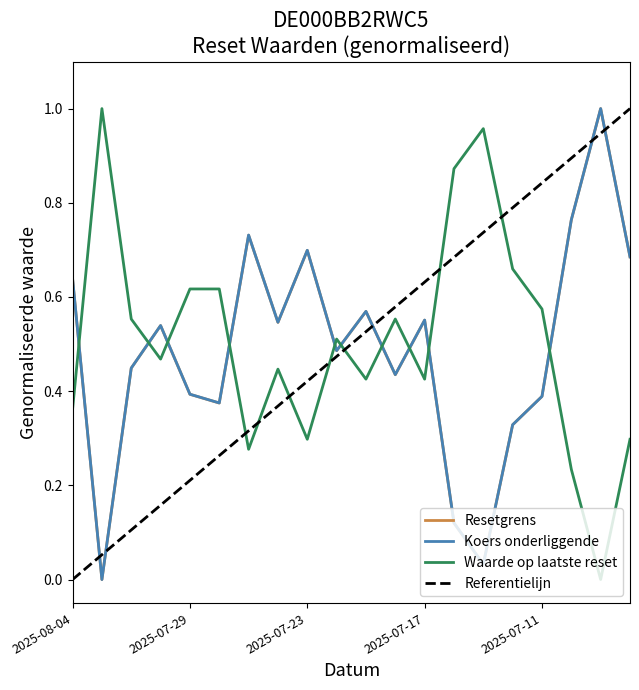

True or false: Waarde op laatste reset has more than 0 points higher than both neighbors.

True